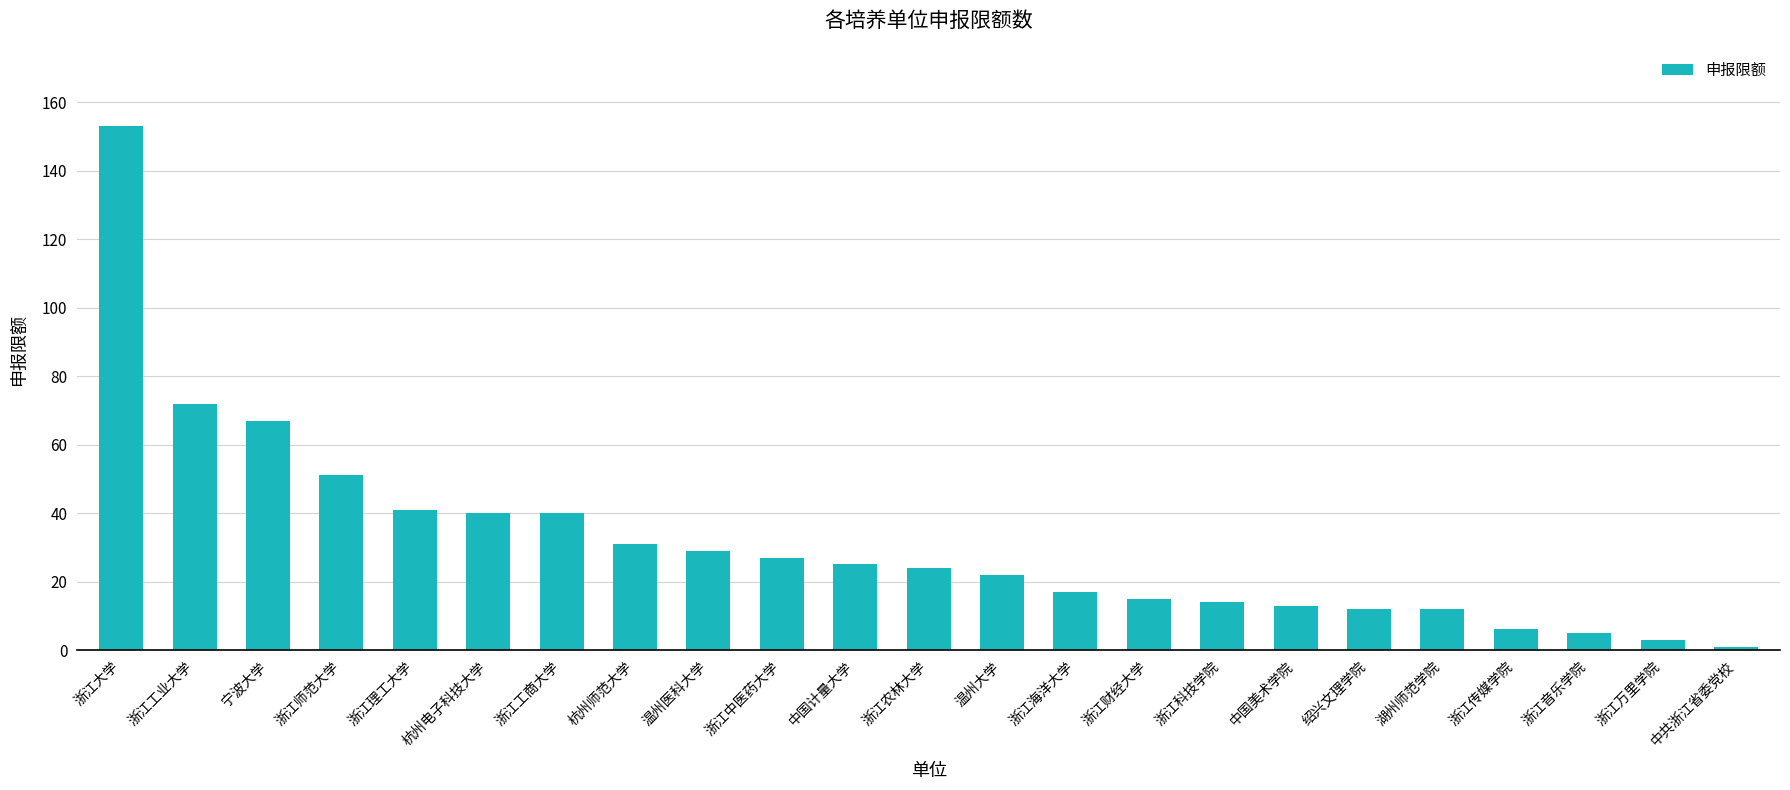

The value at 浙江中医药大学 is 11. True or false?

False